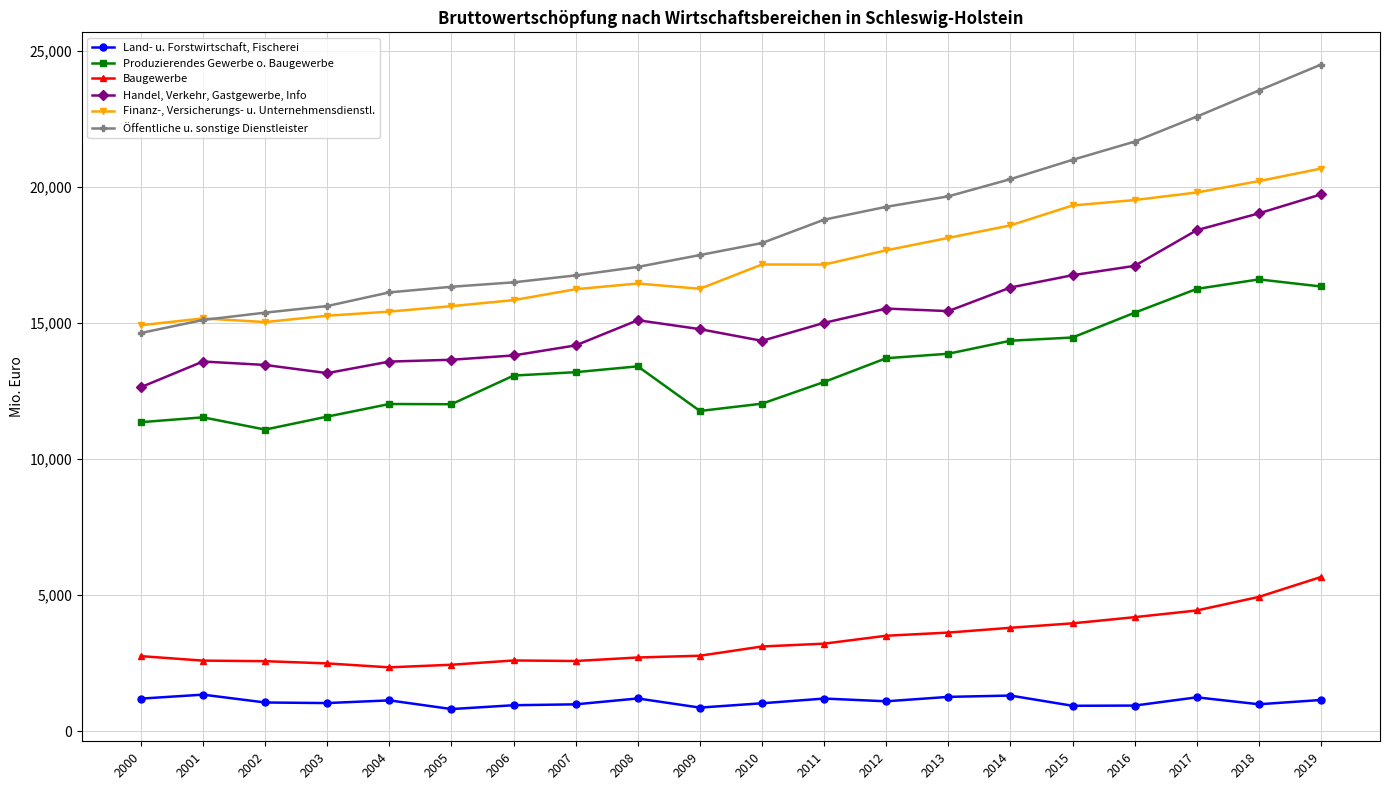

Is the value of Finanz-, Versicherungs- u. Unternehmensdienstl. at 2015 greater than the value of Handel, Verkehr, Gastgewerbe, Info at 2013?

Yes